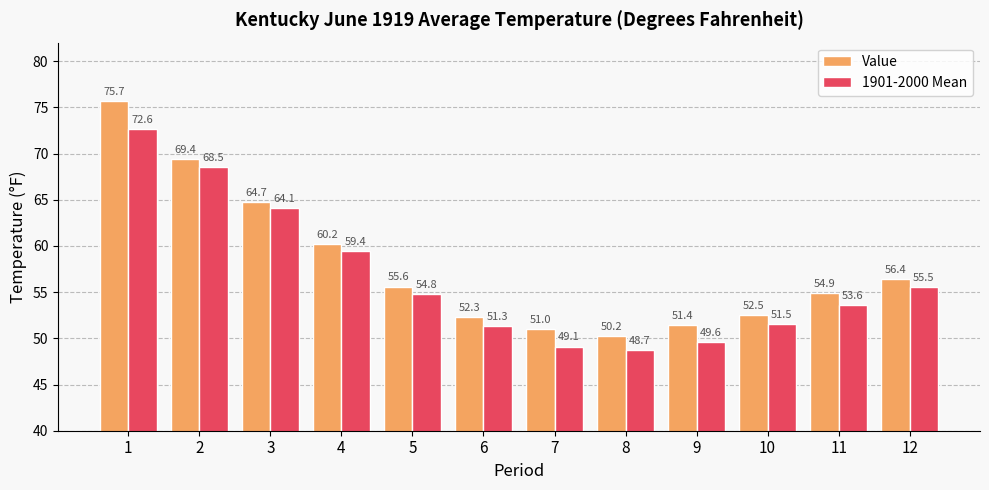

Which series has the largest range (max minus min)?

Value